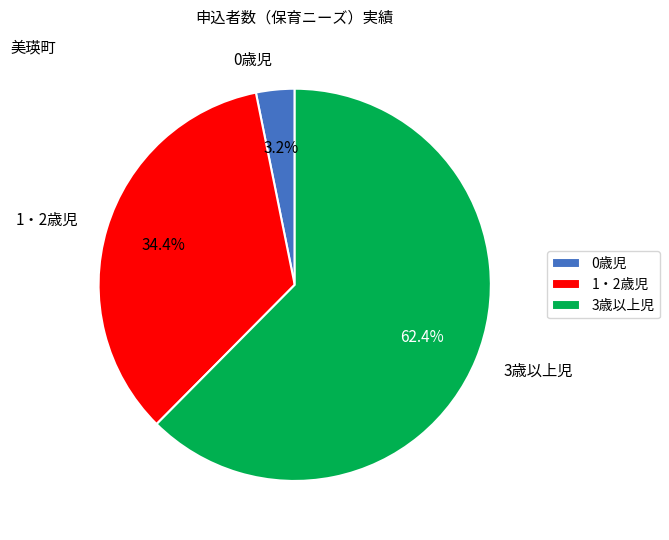

Which has a higher value, 1・2歳児 or 3歳以上児?

3歳以上児